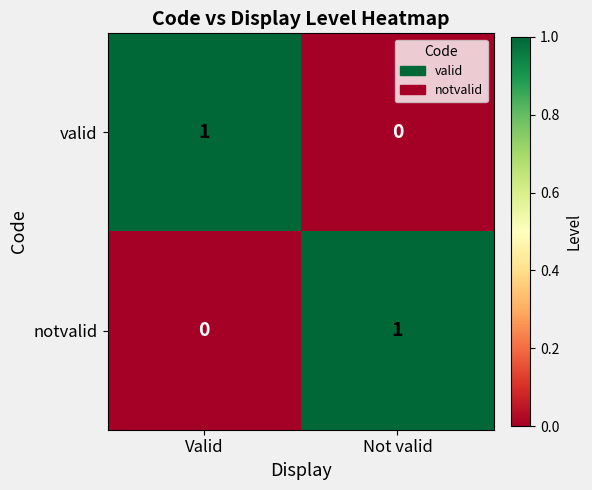

How many values in notvalid are above zero?

1